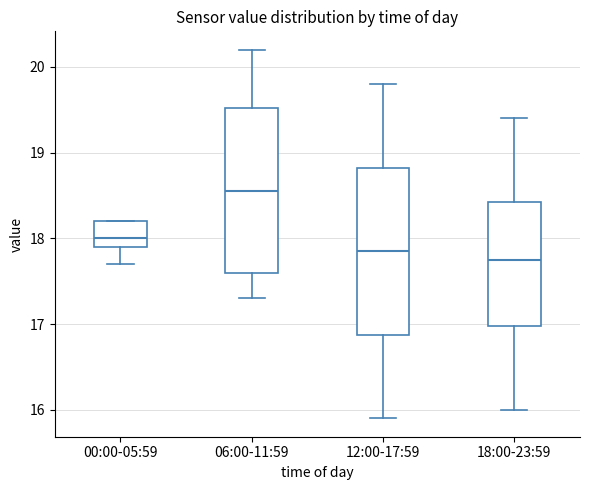

Where does the median line of the box for 00:00-05:59 sit on the y-axis? The values are not printed on the chart, so give them approximately, as read against the axis.

18.0